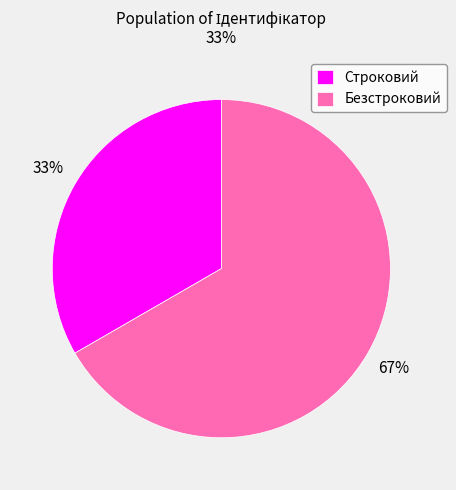

To the nearest percent, what is the average slice percentage?

50%